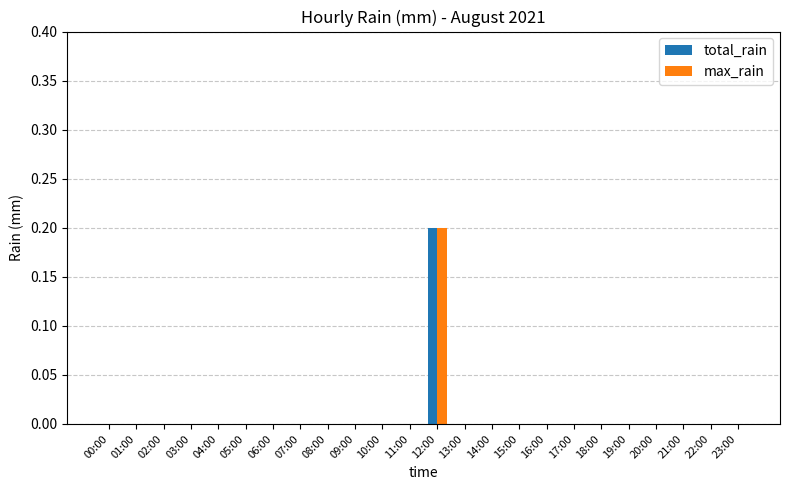

At which category is the sum across all series the highest?

12:00